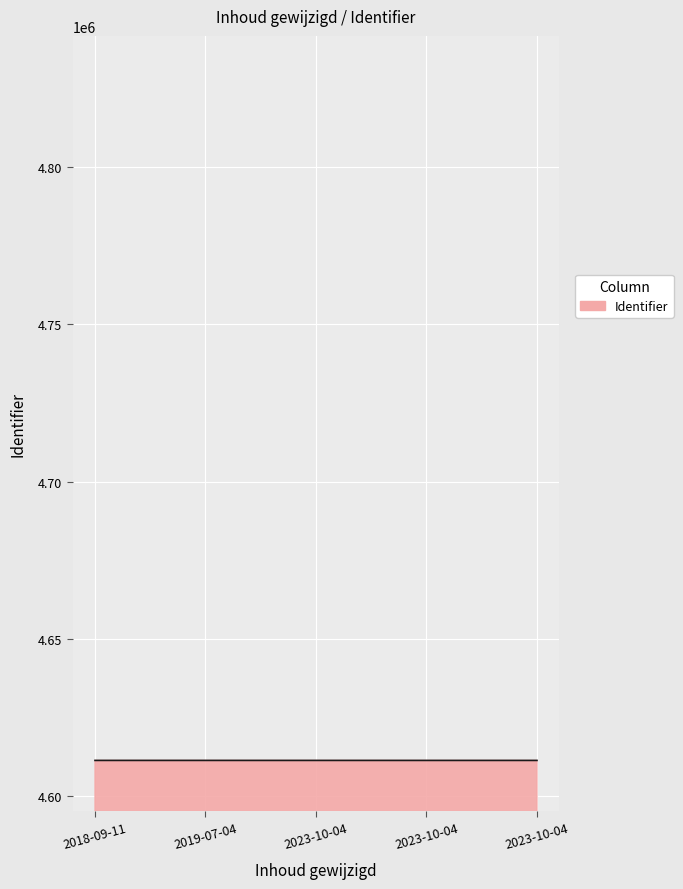

What is the average value?

4611265.3